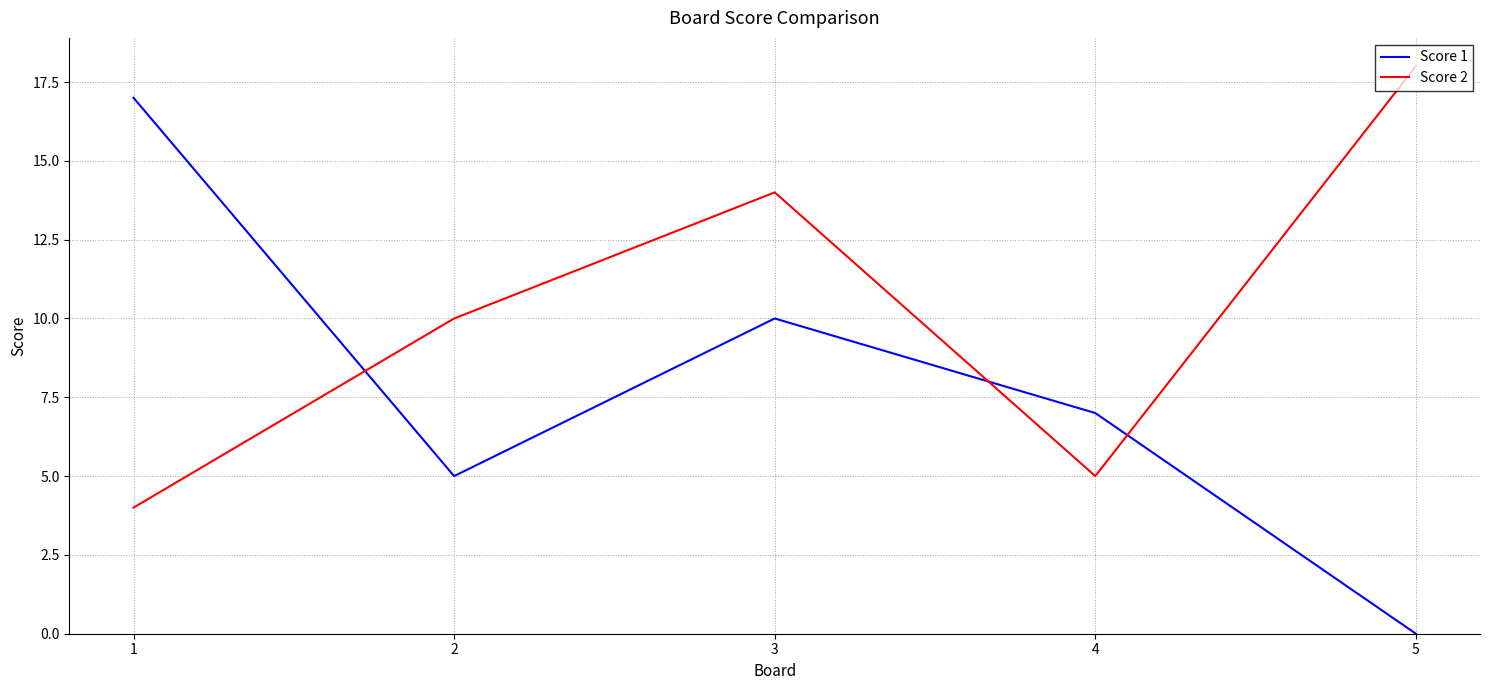

True or false: Score 2 has a value of 10 at 2.

True